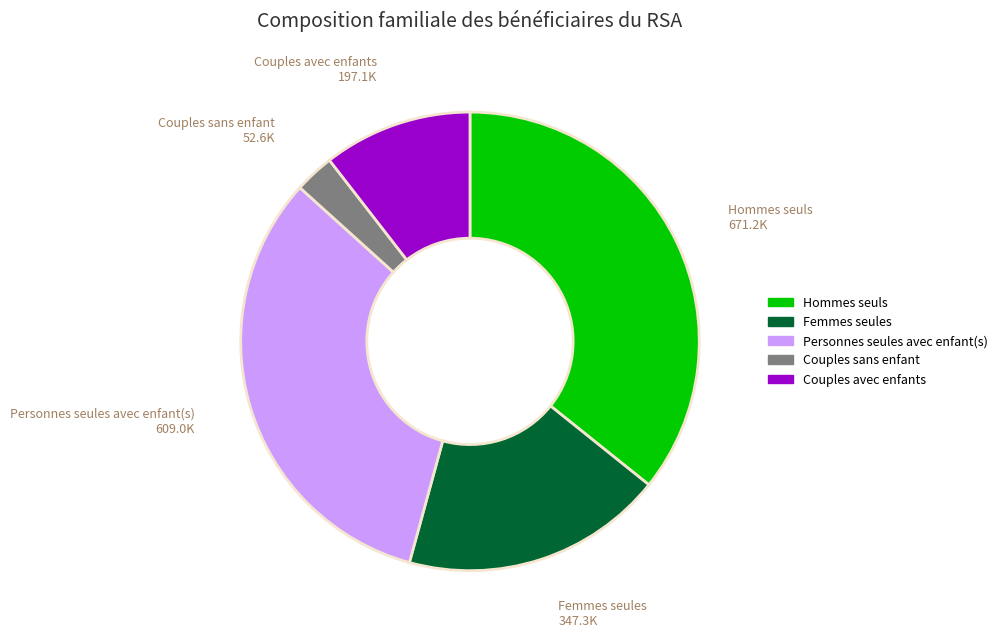

Does any single category account for the majority?

No